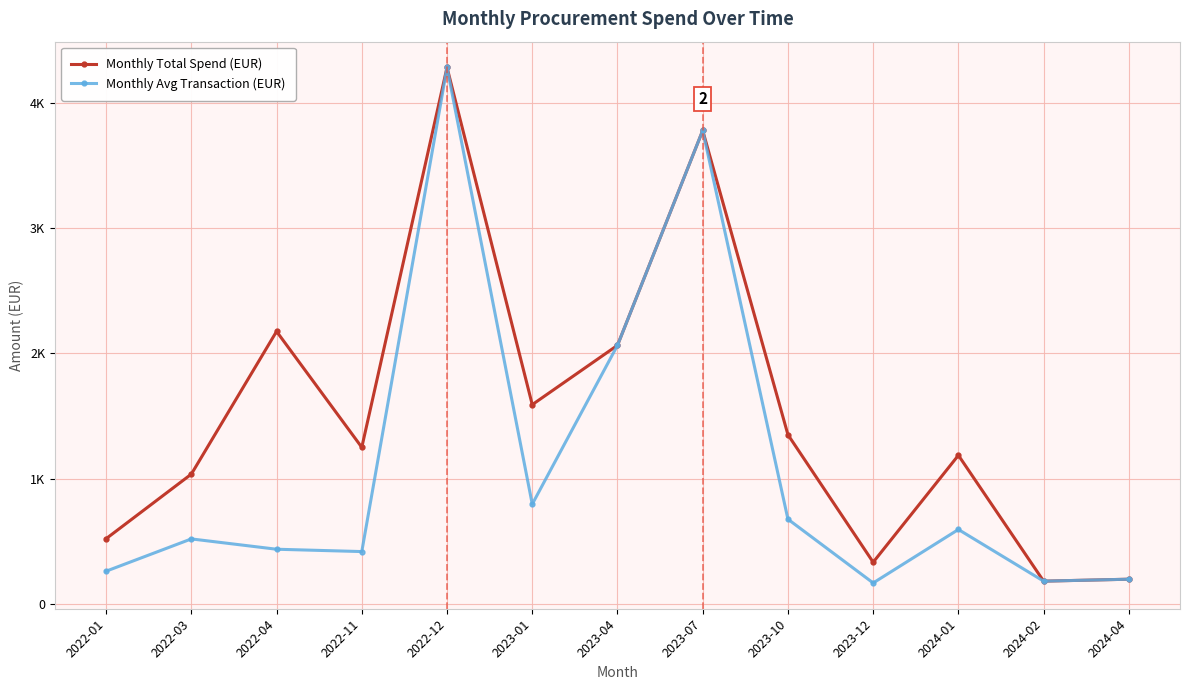

What are all the series names shown in the legend?

Monthly Total Spend (EUR), Monthly Avg Transaction (EUR)